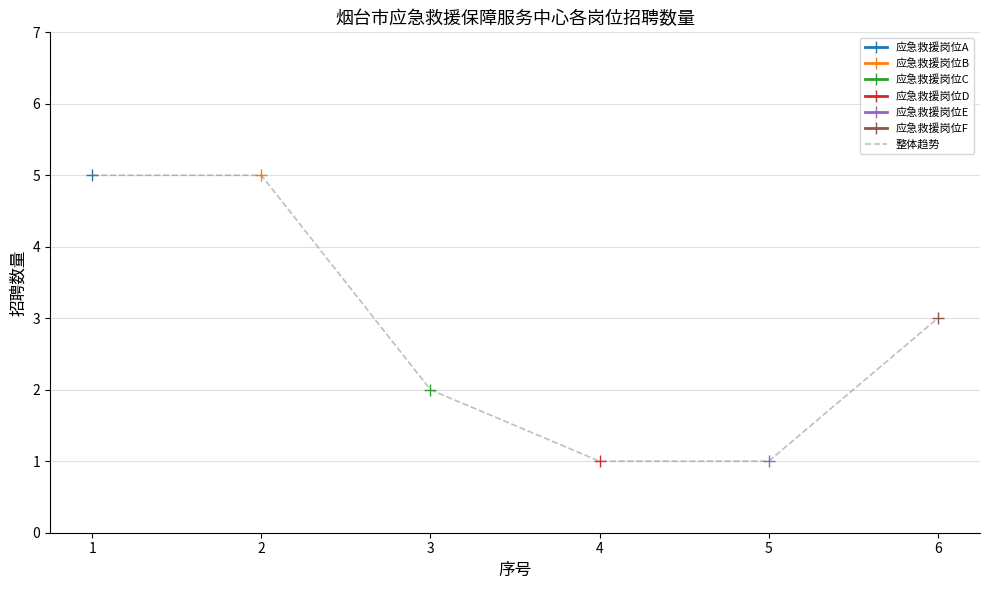

What is the ratio of the value at 2 to the value at 1?

1.0